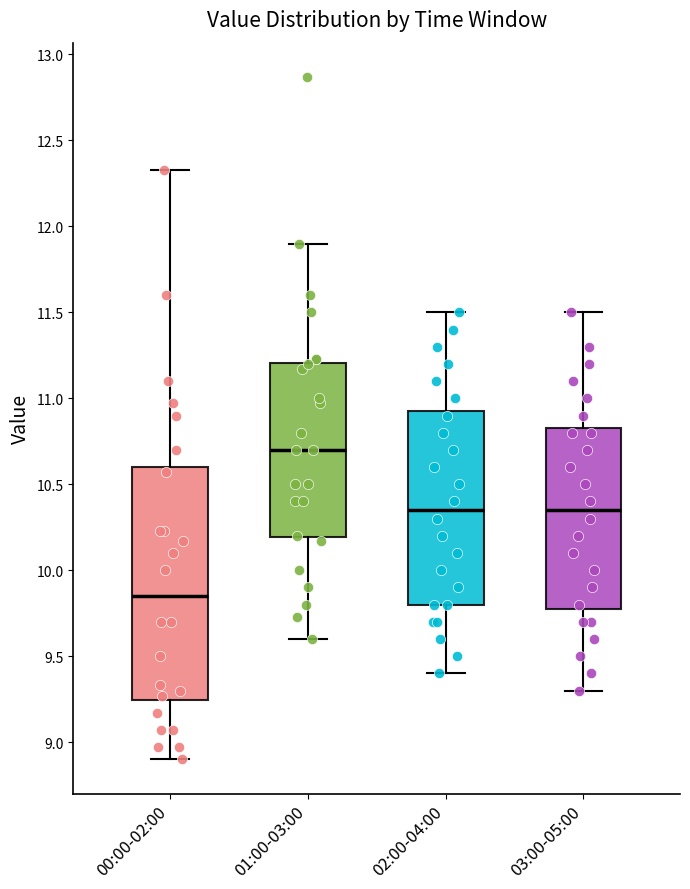

Comparing the boxes themselves (not the whiskers), which one is the tallest?

00:00-02:00